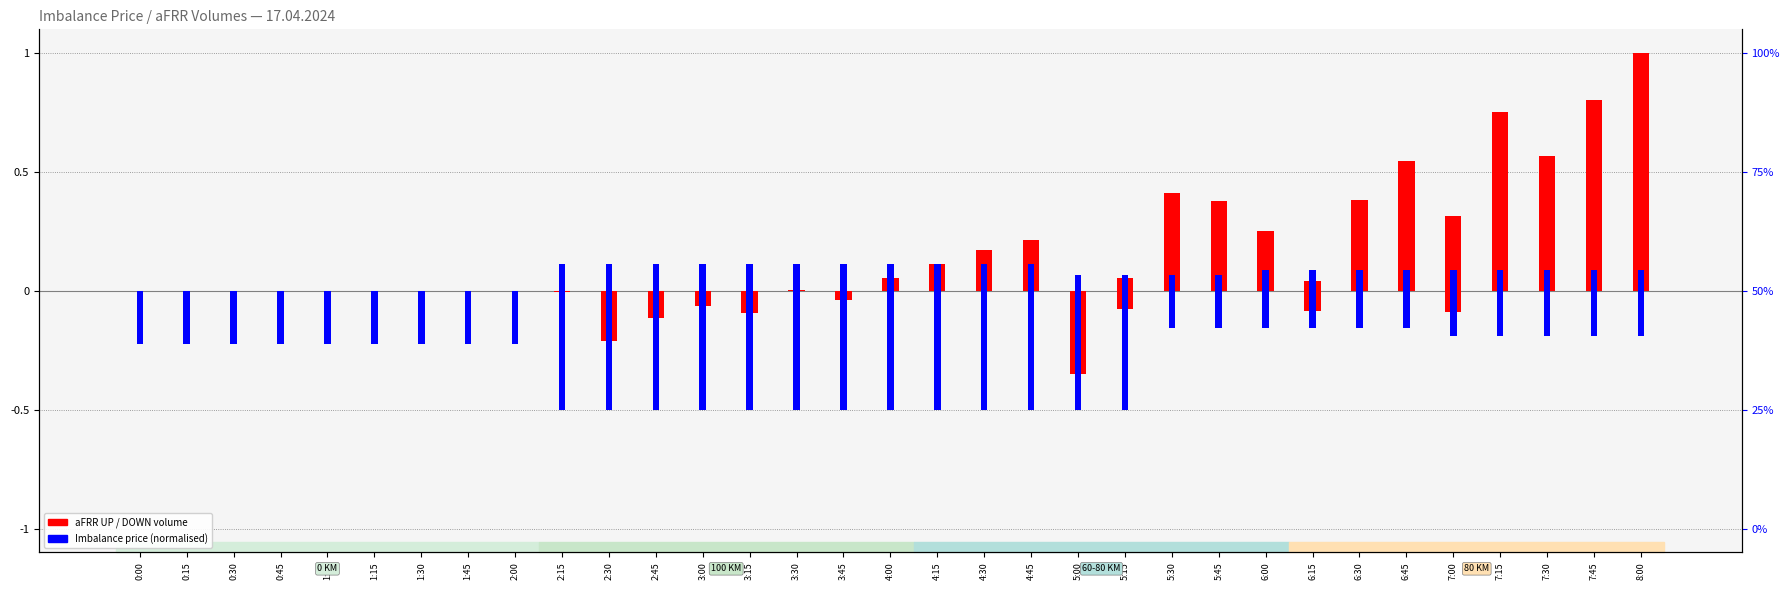

What is the difference between the second highest and minimum values in the Imbalance POSITIVE series?

0.1